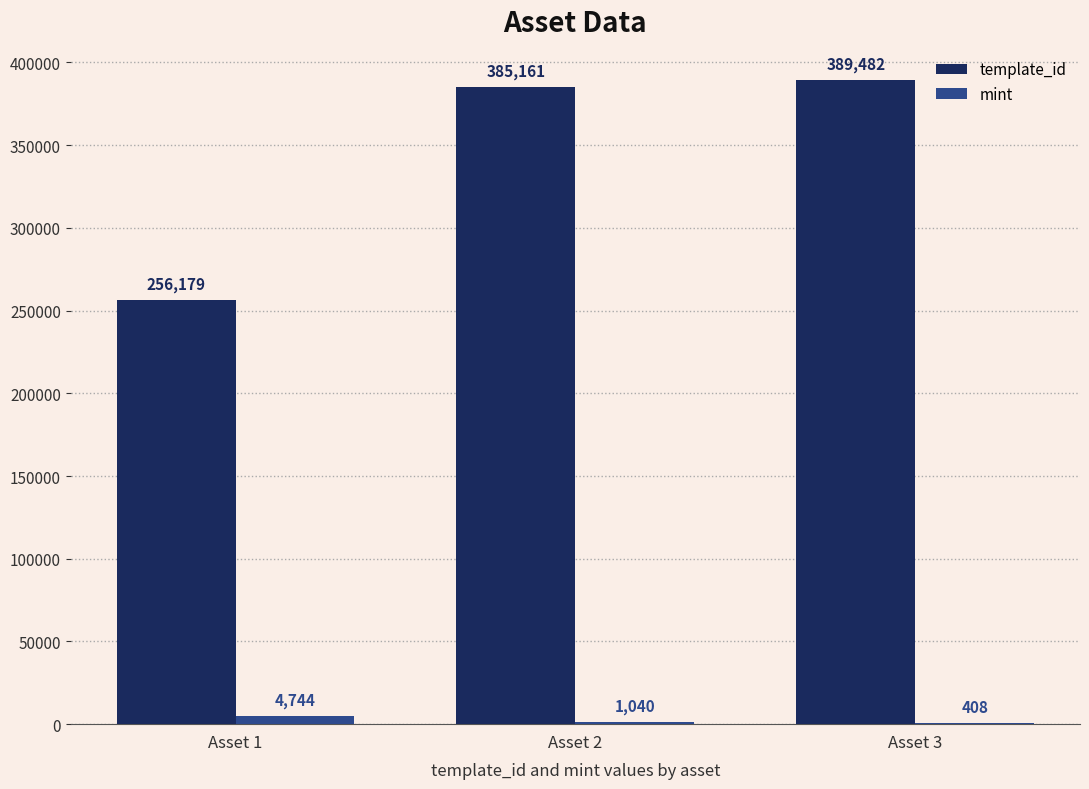

How many mint values are between 408 and 4744?

3